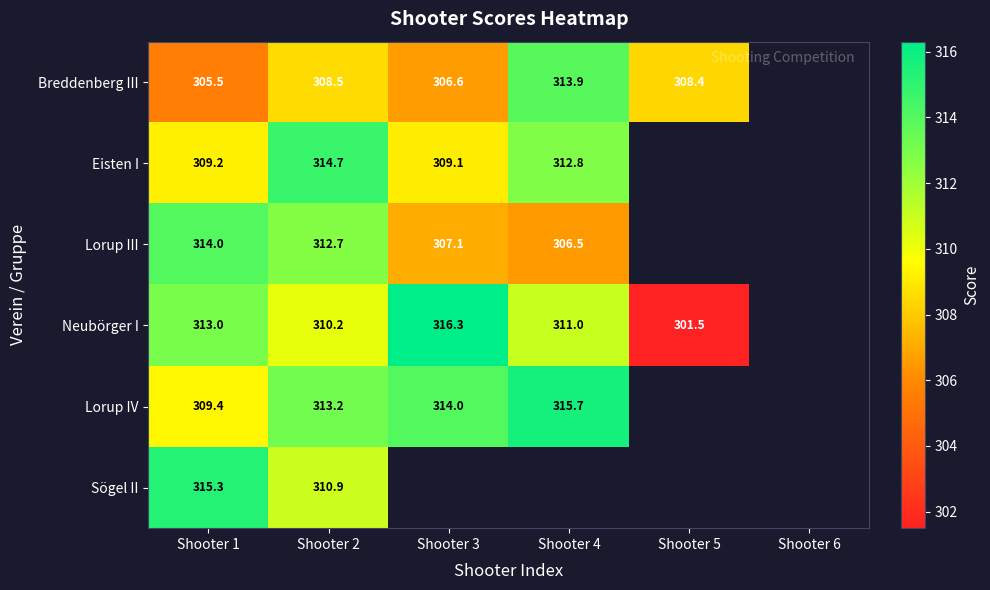

Between Shooter 4 and Shooter 1, which is larger?

Shooter 4